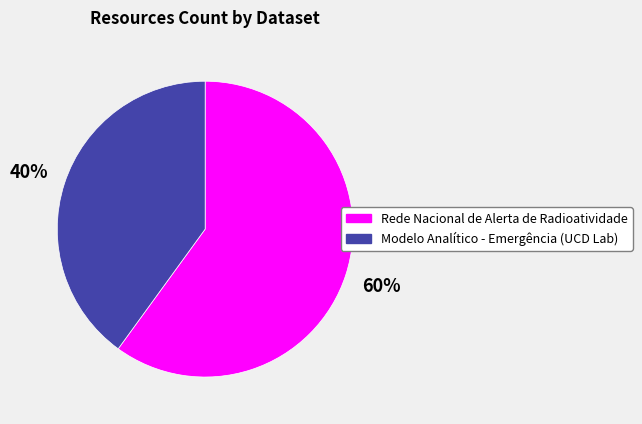

Rank the categories by value from lowest to highest.

Modelo Analítico - Emergência (UCD Lab), Rede Nacional de Alerta de Radioatividade